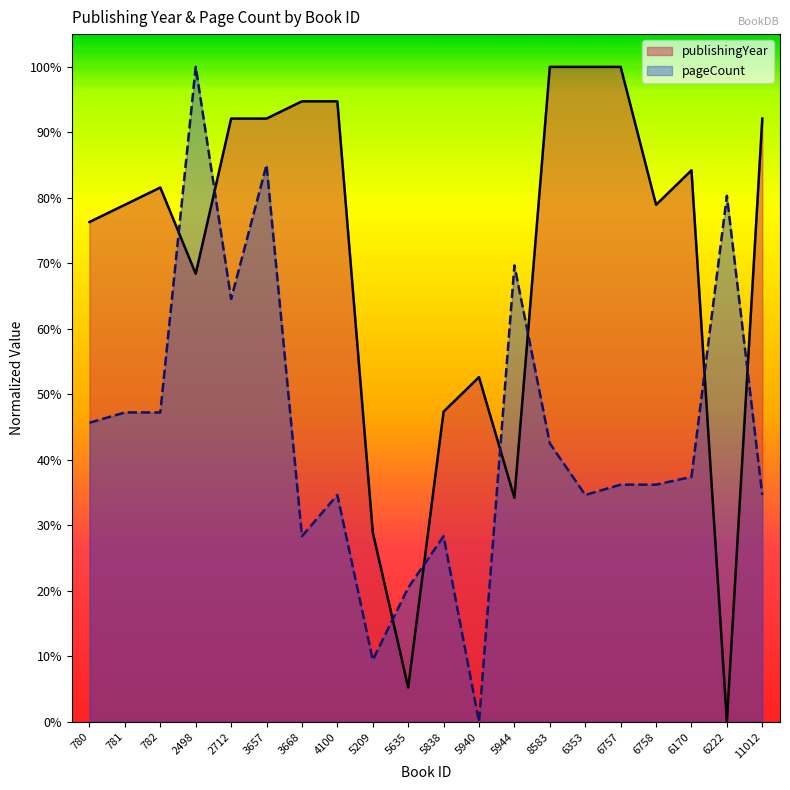

Reading right to left, what are all the values shown in this chart?

publishingYear: 11012=0.9	6222=0.0	6170=0.8	6758=0.8	6757=1.0	6353=1.0	8583=1.0	5944=0.3	5940=0.5	5838=0.5	5635=0.1	5209=0.3	4100=0.9	3668=0.9	3657=0.9	2712=0.9	2498=0.7	782=0.8	781=0.8	780=0.8
pageCount: 11012=0.3	6222=0.8	6170=0.4	6758=0.4	6757=0.4	6353=0.3	8583=0.4	5944=0.7	5940=0.0	5838=0.3	5635=0.2	5209=0.1	4100=0.3	3668=0.3	3657=0.9	2712=0.6	2498=1.0	782=0.5	781=0.5	780=0.5